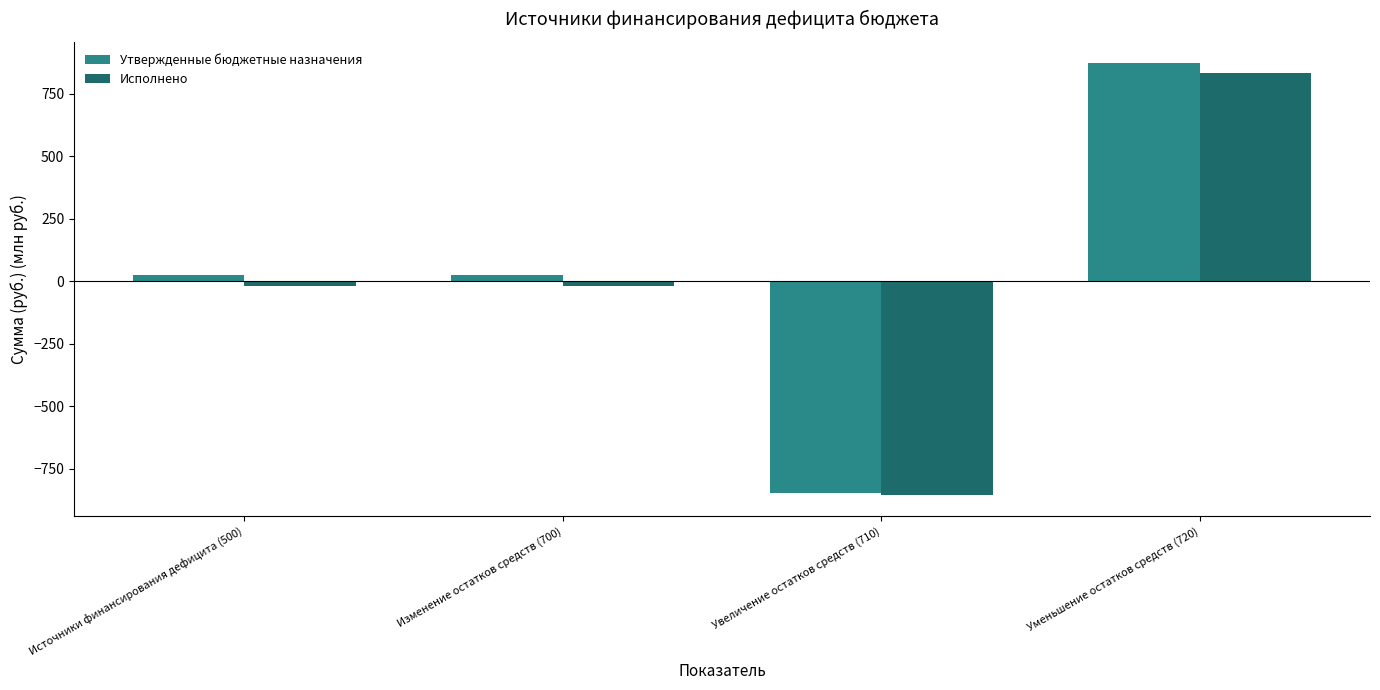

Reading right to left, transcribe all the data shown in this chart.

Утвержденные бюджетные назначения: Уменьшение остатков средств (720)=872.0	Увеличение остатков средств (710)=-846.6	Изменение остатков средств (700)=25.4	Источники финансирования дефицита (500)=25.4
Исполнено: Уменьшение остатков средств (720)=833.7	Увеличение остатков средств (710)=-853.0	Изменение остатков средств (700)=-19.3	Источники финансирования дефицита (500)=-19.3